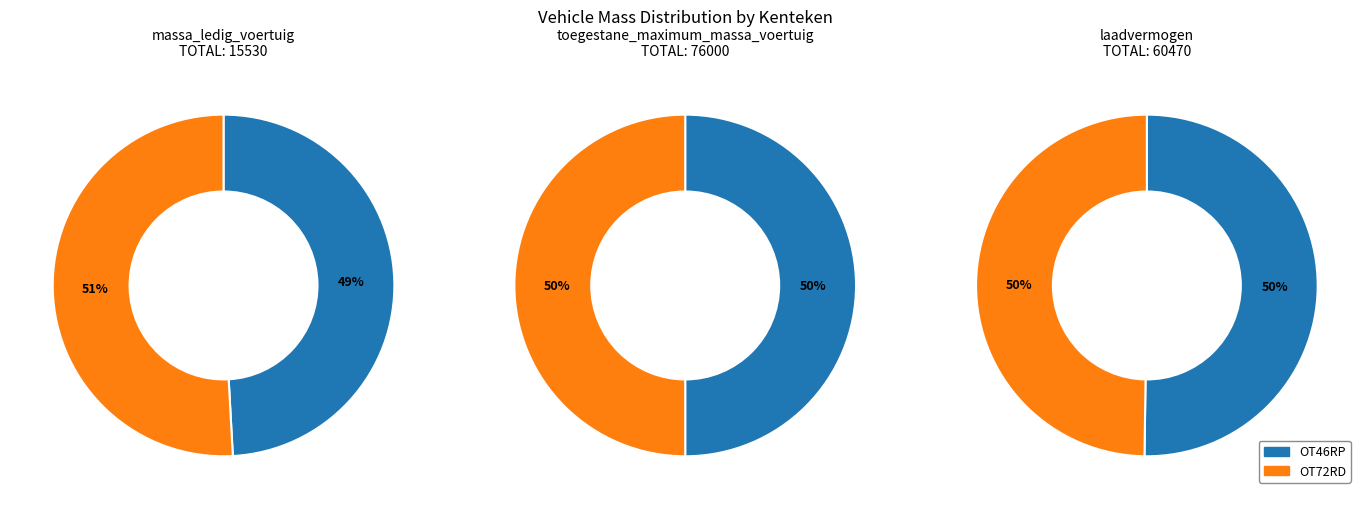

Do OT46RP and OT72RD together represent more than half of the pie?

Yes